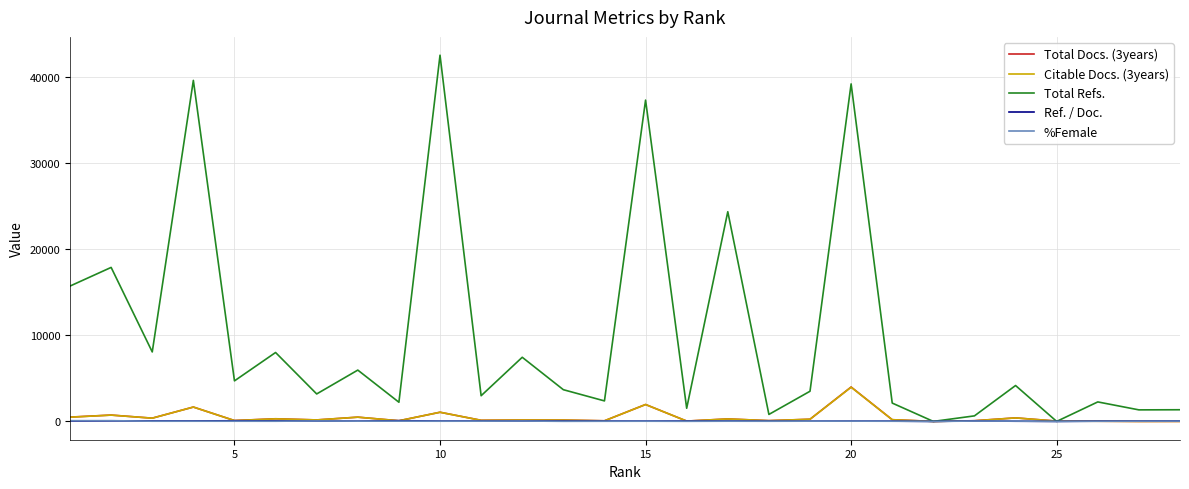

What is the average value of the Total Refs. series?

10118